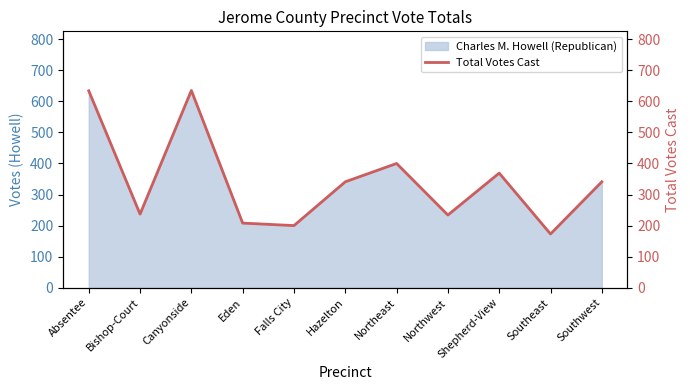

List the labels in order of value, largest first.

Canyonside, Absentee, Northeast, Shepherd-View, Hazelton, Southwest, Bishop-Court, Northwest, Eden, Falls City, Southeast